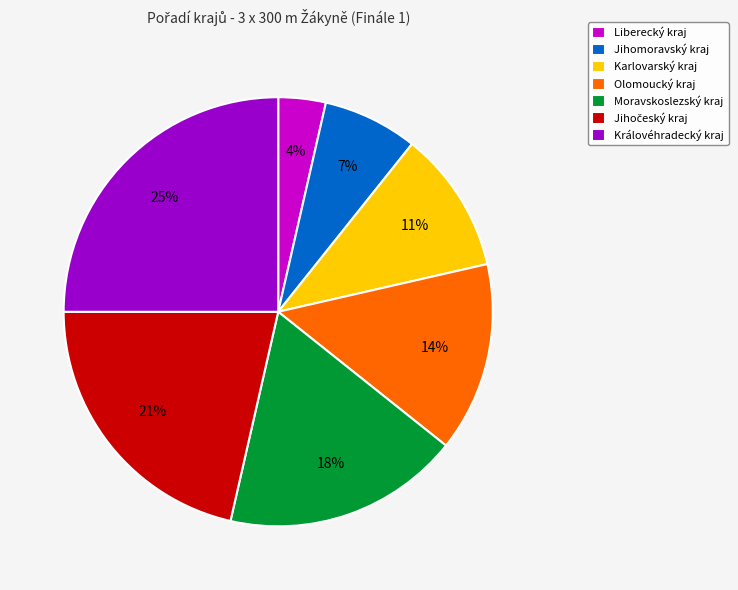

To the nearest percent, what is the difference between the largest and smallest slice percentages?

21%